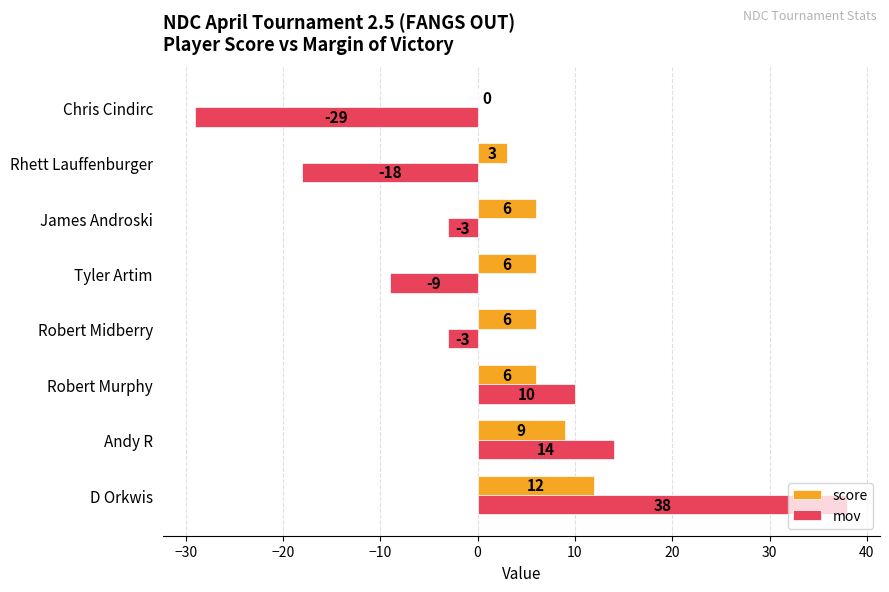

How many values in score are above zero?

7